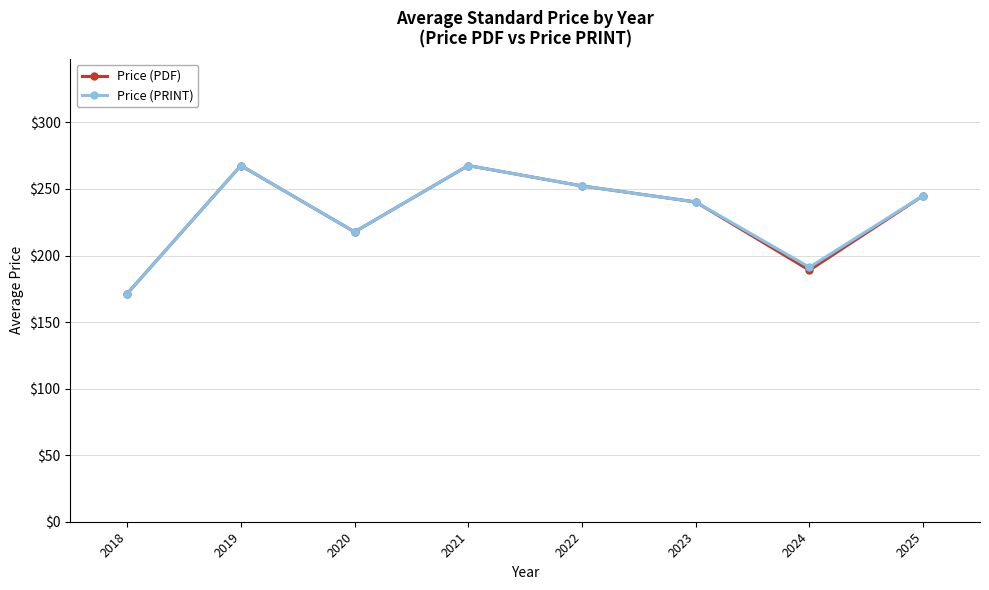

True or false: Price (PRINT) has a value of 267.6 at 2021.

True